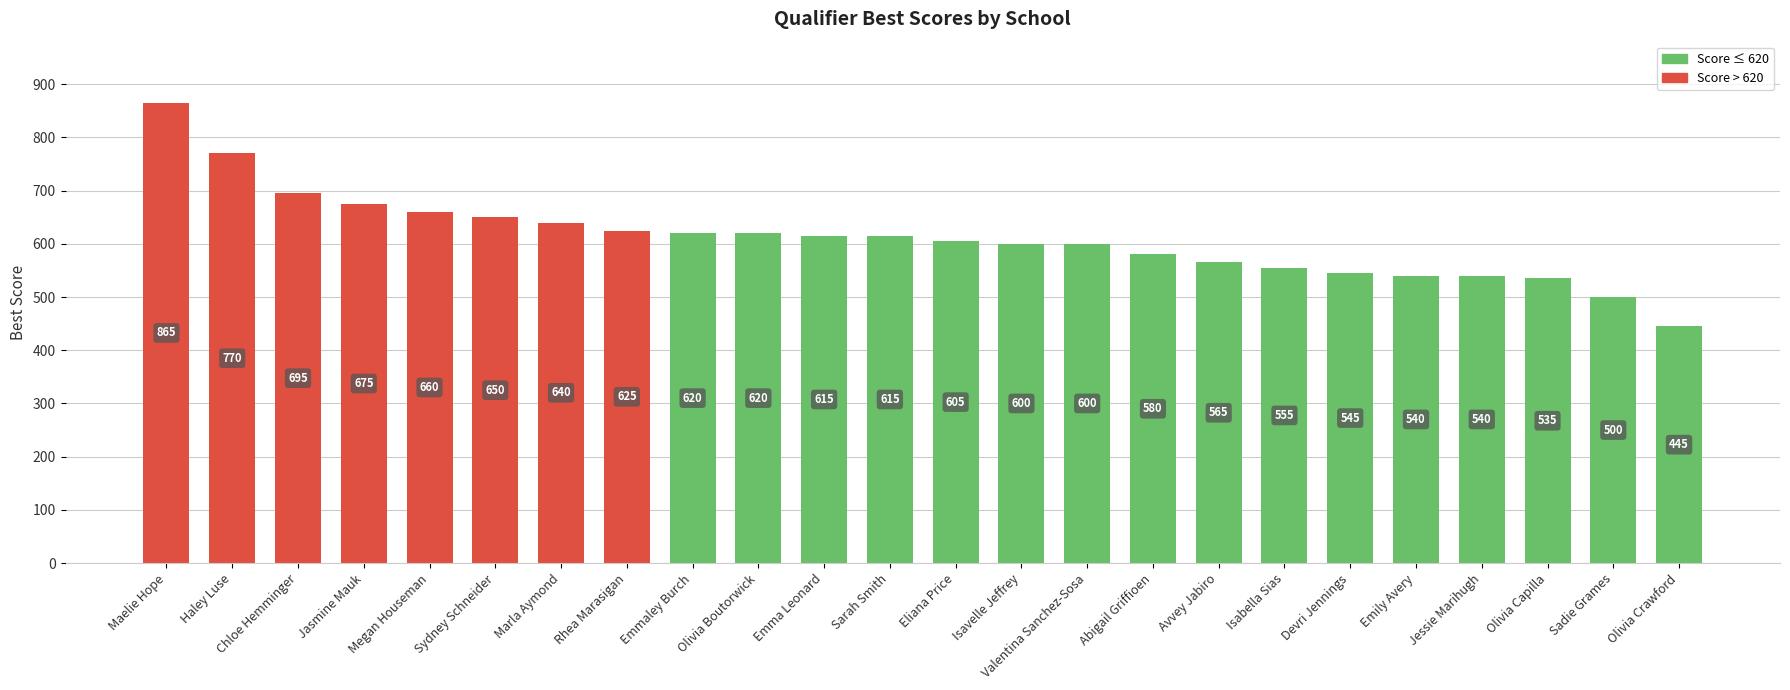

Does the chart contain any negative values?

No